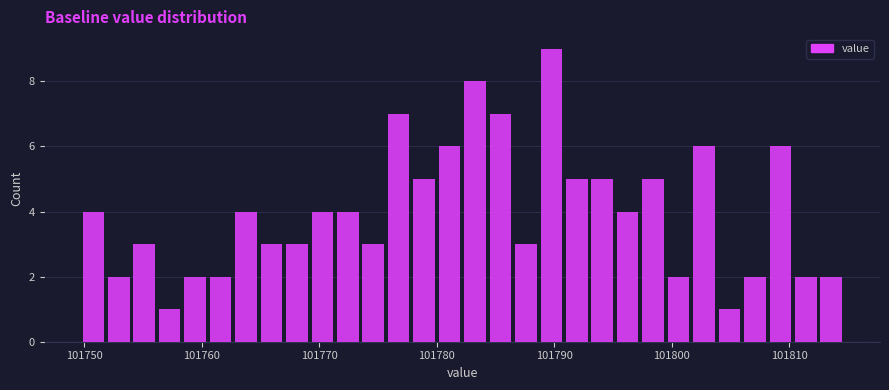

Read against the x-axis, roughly where is the centre of the tallest bar?

101790